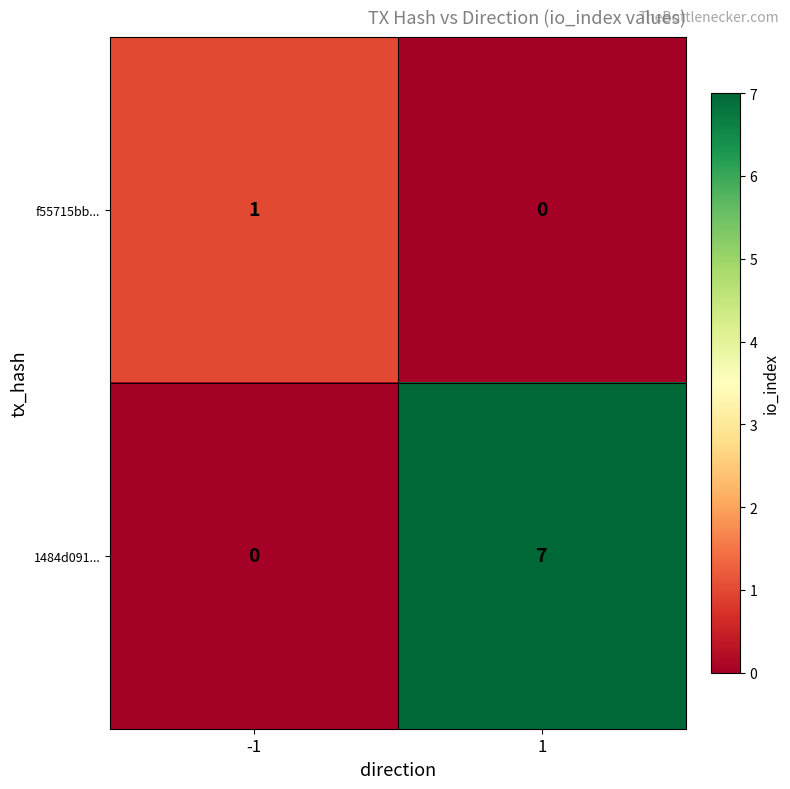

Read the 1484d091... value at 1.

7